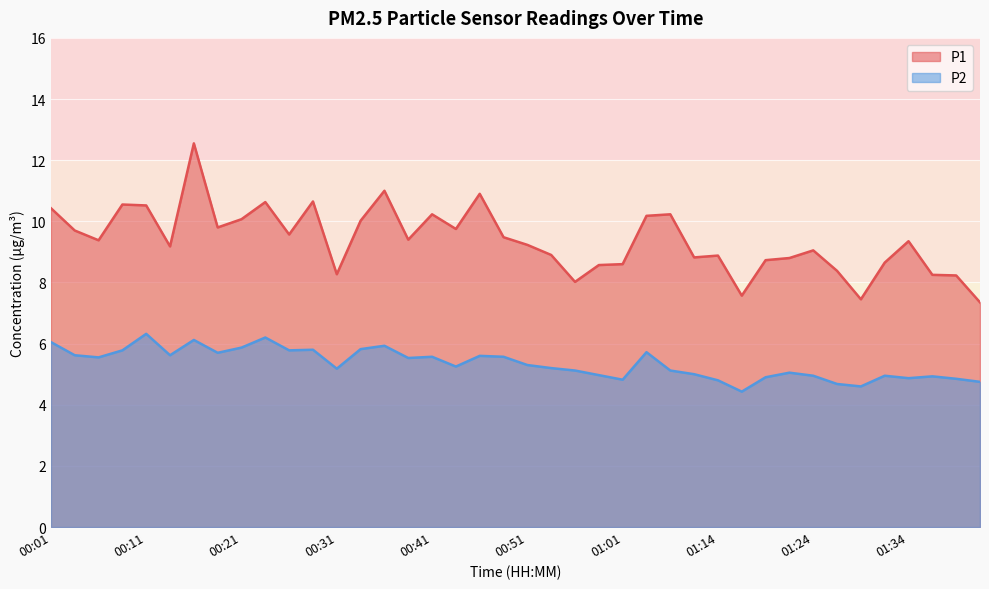

Which series has the widest spread of values?

P1